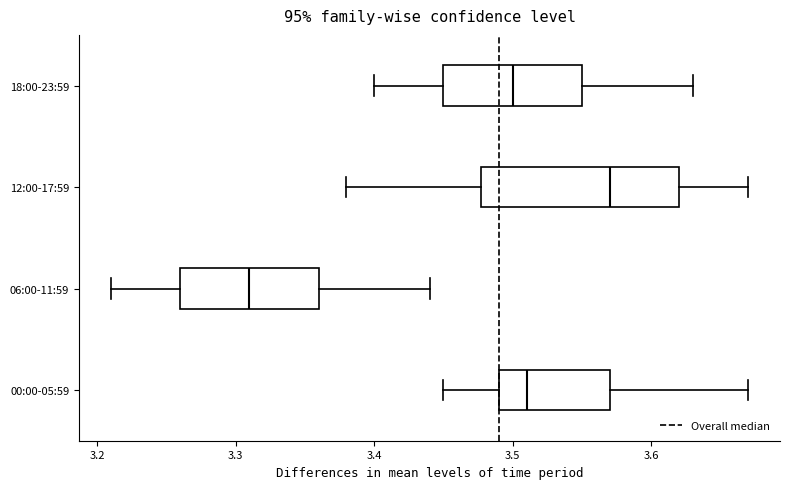

Comparing the boxes themselves (not the whiskers), which one is the widest?

12:00-17:59